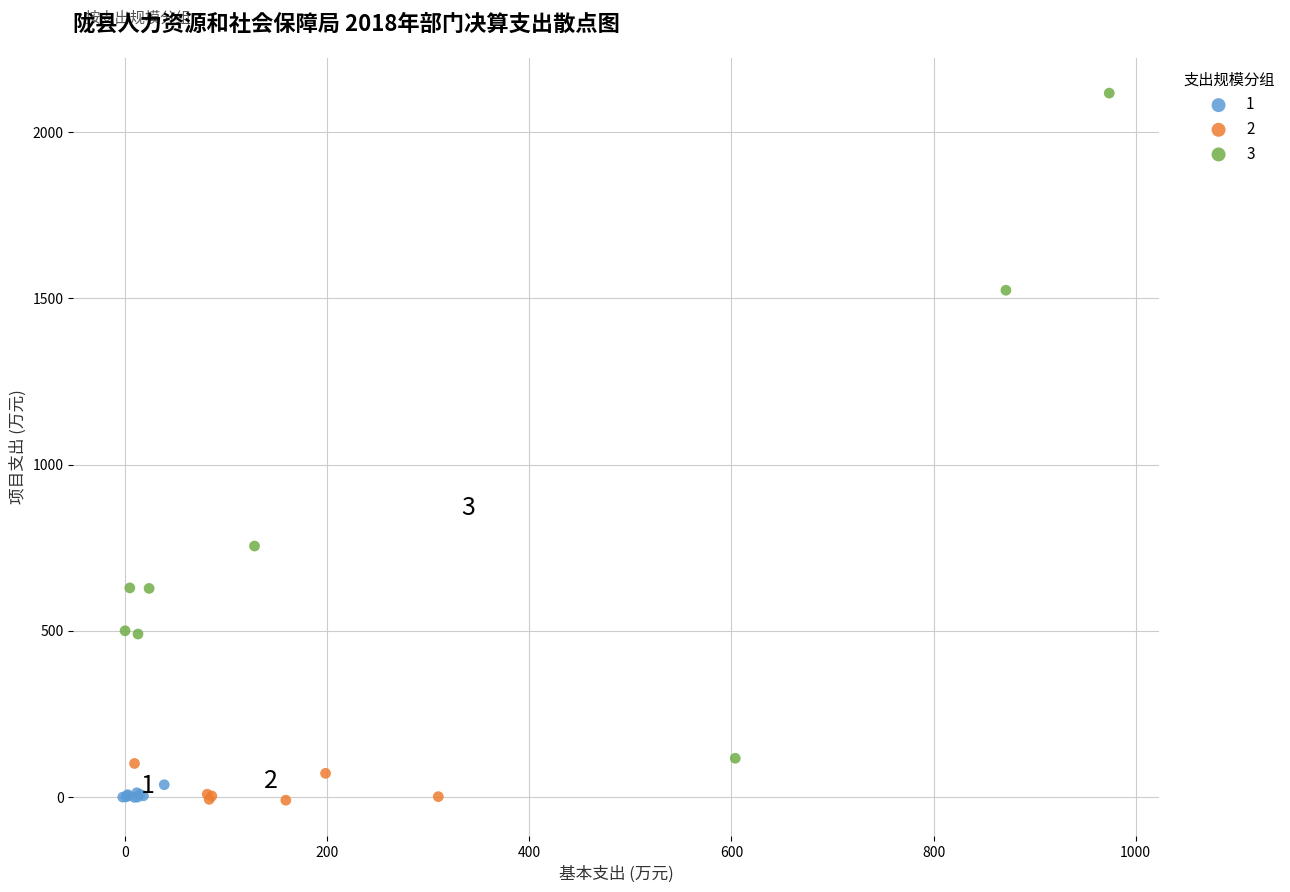

Which series has the largest Y range (max minus min)?

3